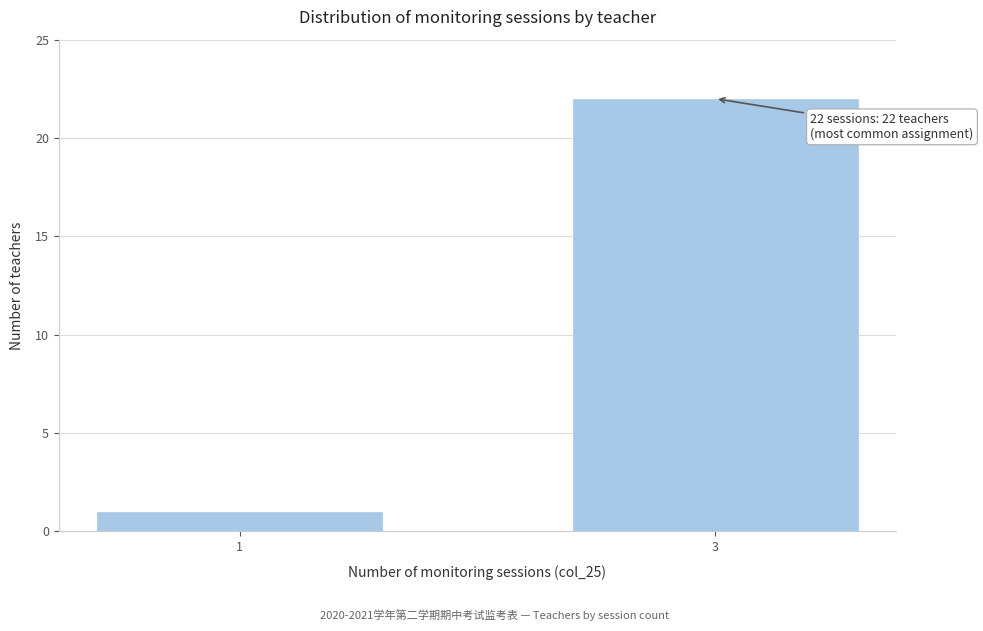

Reading left to right, what are all the values shown in this chart?

1=1	3=22